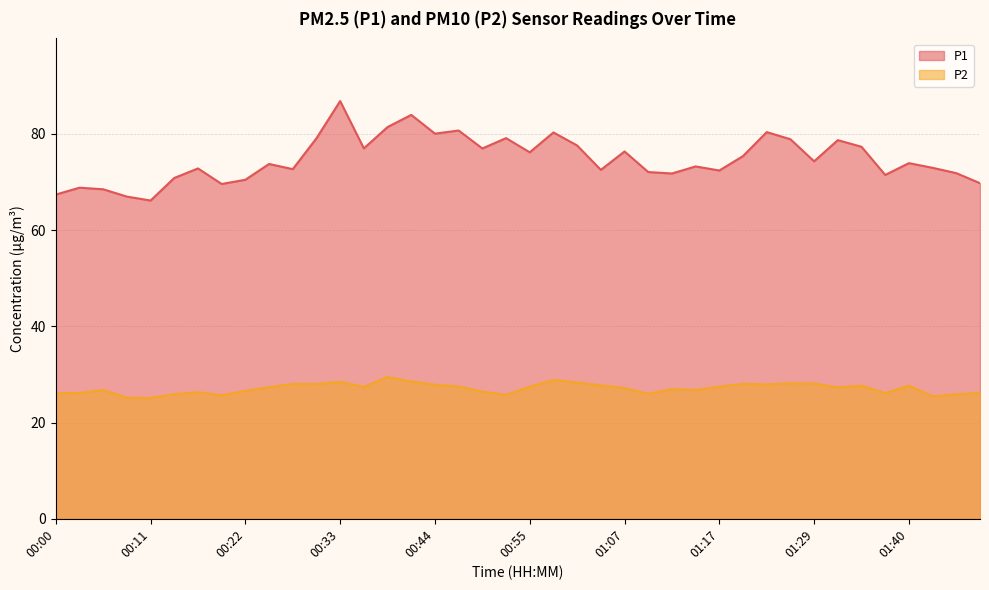

True or false: P2 and P1 cross at least once.

False